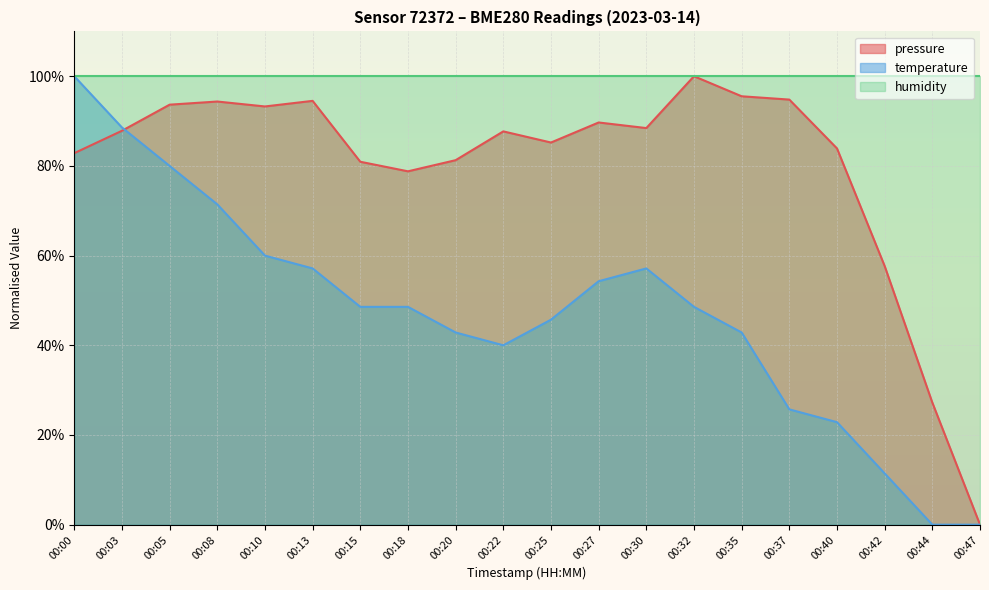

Does the chart display data point markers on the line(s)?

No